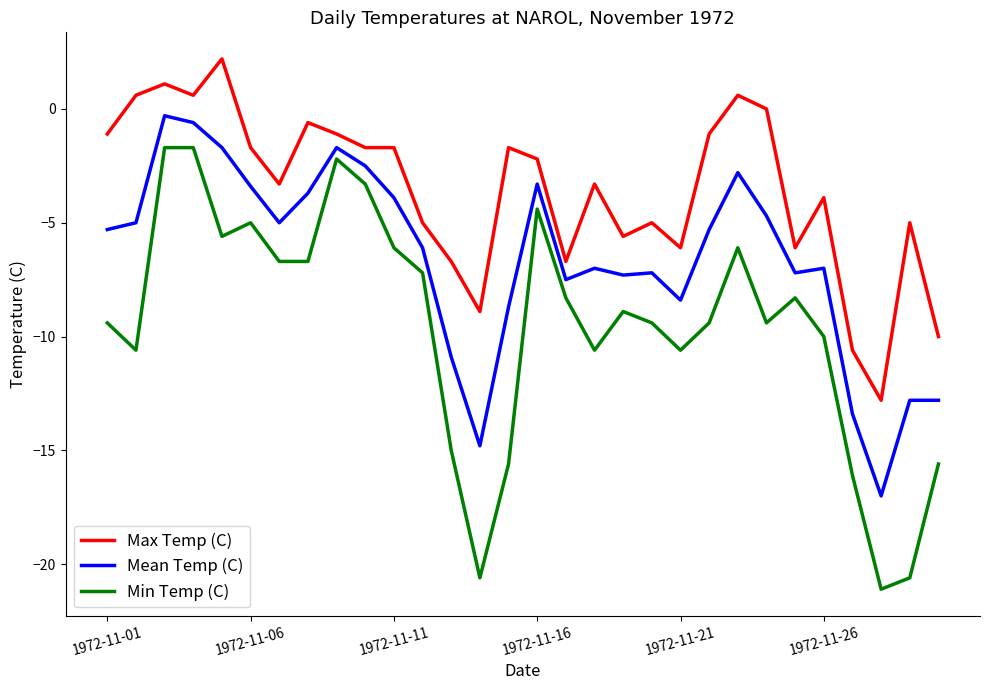

What is the maximum value for Min Temp (C)?

-1.7